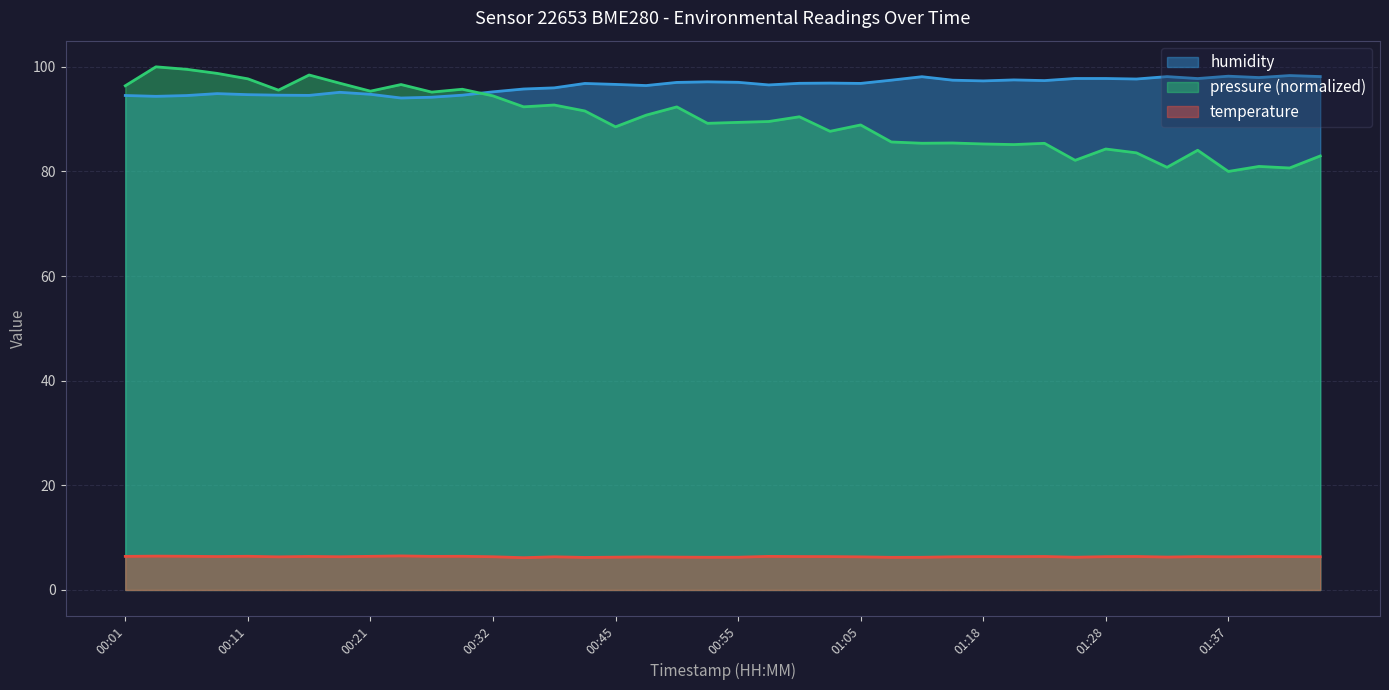

In humidity, how many points are higher than both neighbors (excluding endpoints)?

10